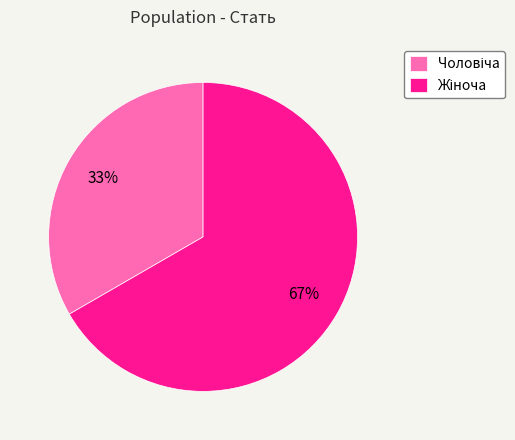

To the nearest percent, what is the average slice percentage?

50%